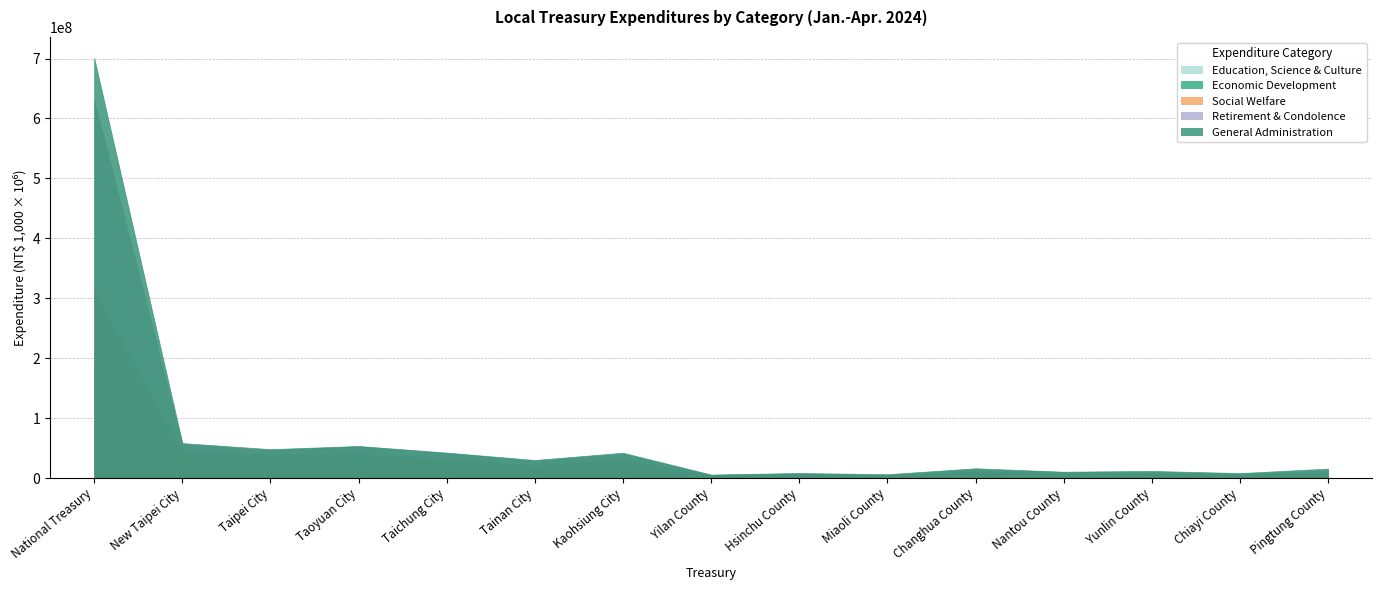

At which label does General Administration first exceed 3206889?

National Treasury